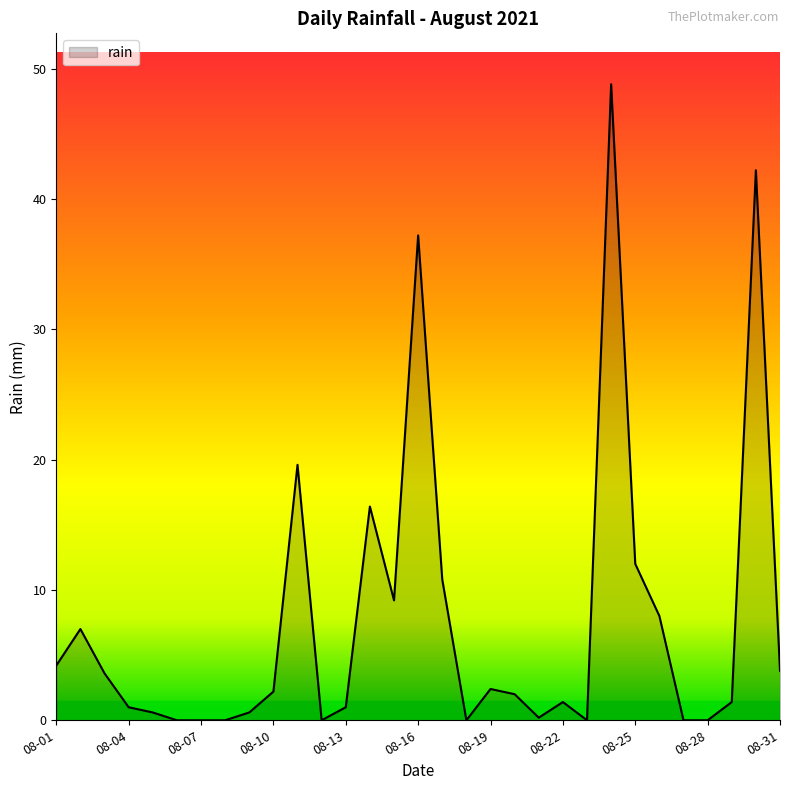

What is the difference between the maximum and minimum values?

48.8